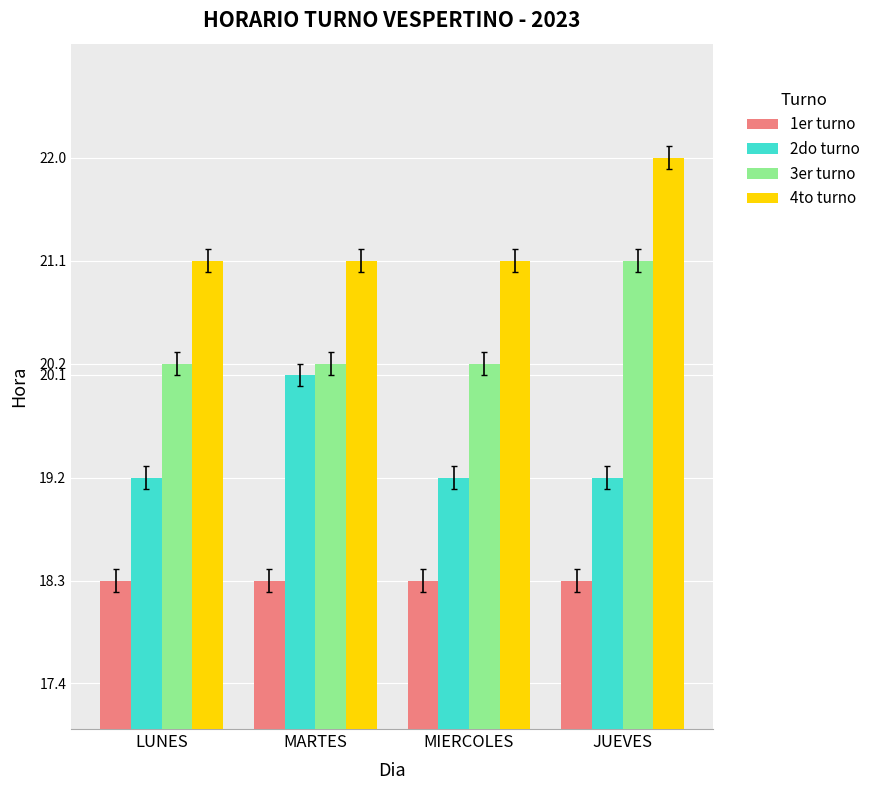

Is the value of 2do turno at JUEVES greater than the value of 3er turno at MARTES?

No